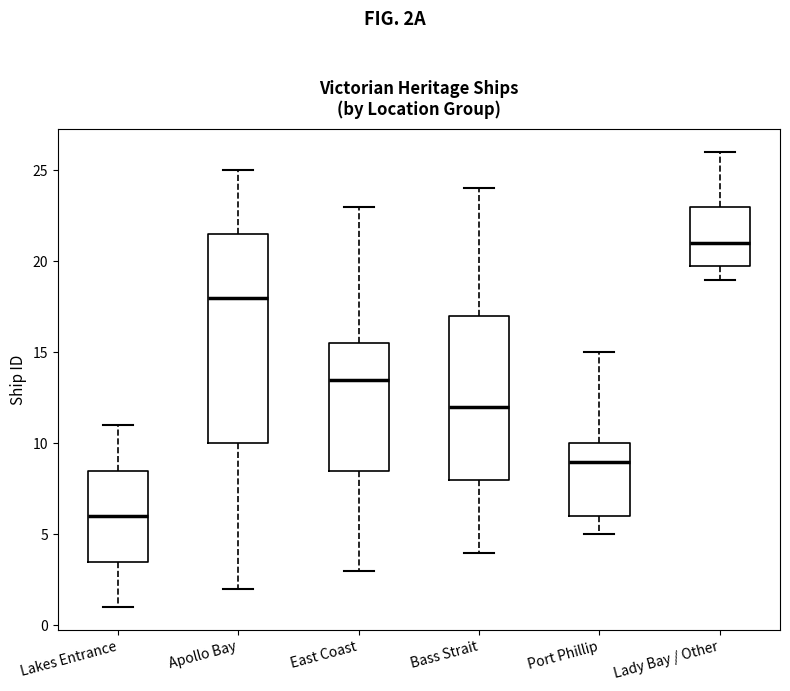

Reading left to right, transcribe this box plot: for each box, give where its median line is, the range the box spans, and where its two whiskers end, as read against the y-axis. The values are not printed on the chart, so give them approximately, as read against the axis.

Lakes Entrance: median 6.0, box 3.5 to 8.5, whiskers 1.0 to 11.0
Apollo Bay: median 18.0, box 10.0 to 21.5, whiskers 2.0 to 25.0
East Coast: median 13.5, box 8.5 to 15.5, whiskers 3.0 to 23.0
Bass Strait: median 12.0, box 8.0 to 17.0, whiskers 4.0 to 24.0
Port Phillip: median 9.0, box 6.0 to 10.0, whiskers 5.0 to 15.0
Lady Bay / Other: median 21.0, box 20.0 to 23.0, whiskers 19.0 to 26.0